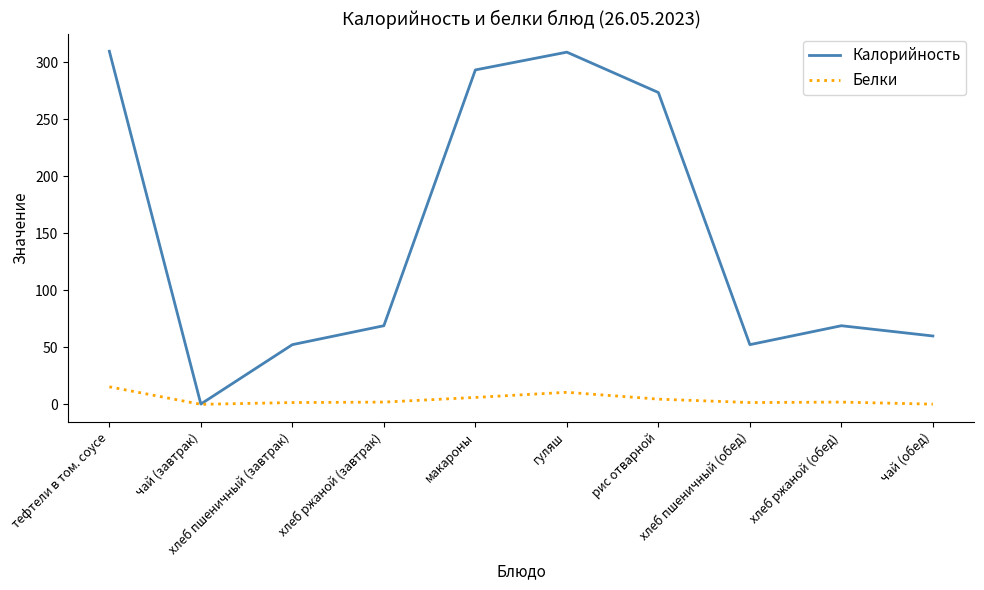

What is the difference between the maximum and minimum values in the Белки series?

15.4